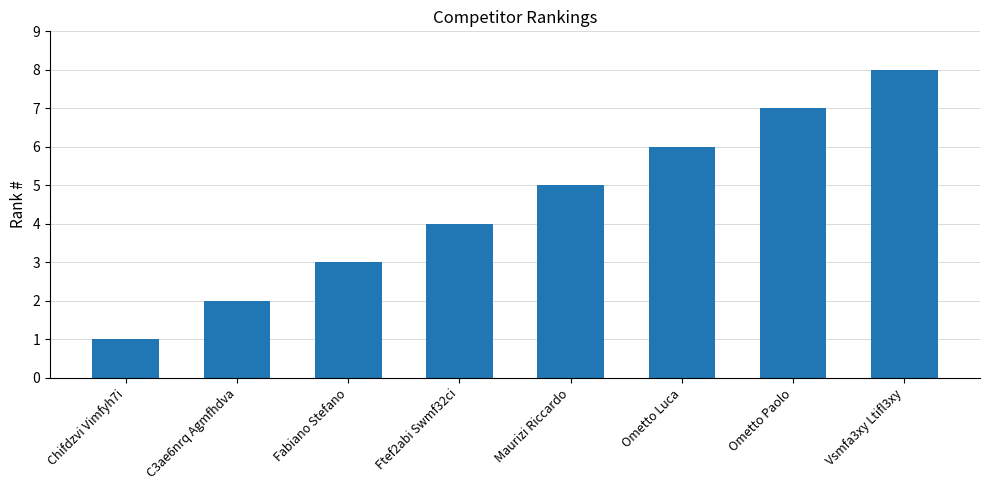

Count the number of data series in this chart.

1